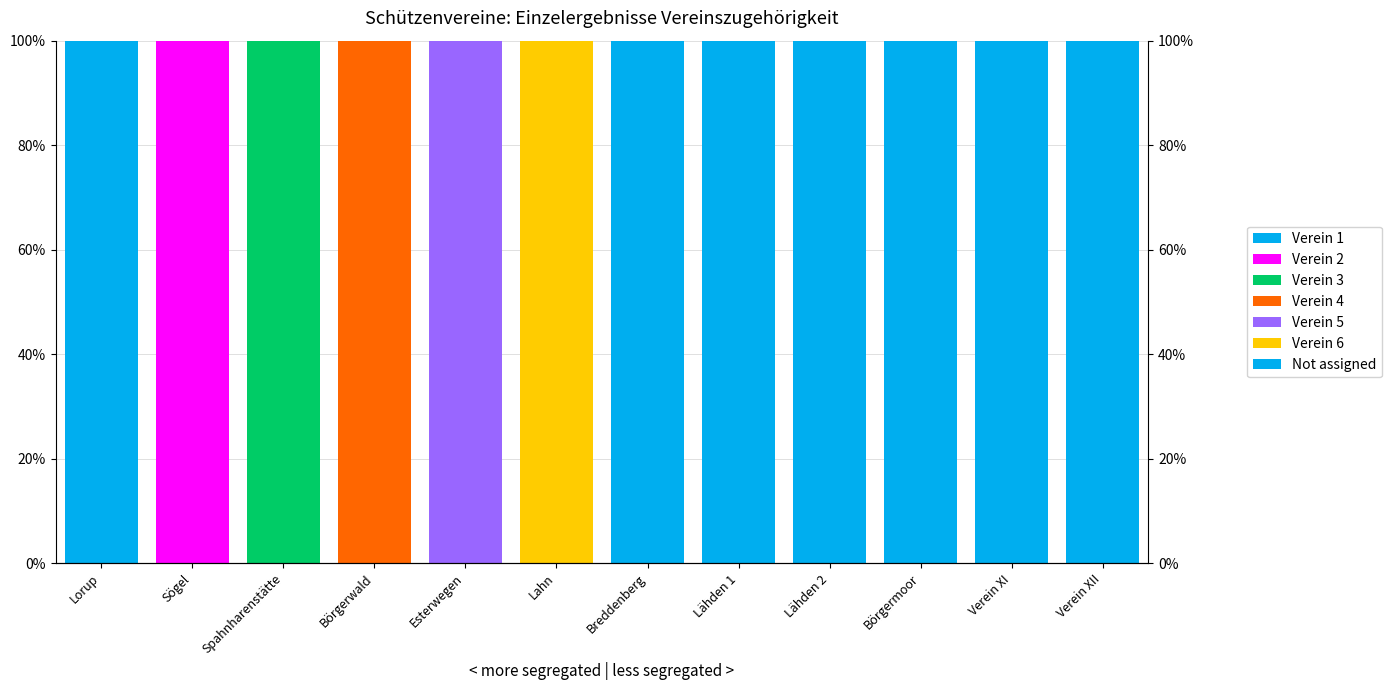

Reading left to right, what are all the values shown in this chart?

Verein 1: Lorup=100	Sögel=0	Spahnharenstätte=0	Börgerwald=0	Esterwegen=0	Lahn=0	Breddenberg=0	Lähden 1=0	Lähden 2=0	Börgermoor=0	Verein XI=0	Verein XII=0
Verein 2: Lorup=0	Sögel=100	Spahnharenstätte=0	Börgerwald=0	Esterwegen=0	Lahn=0	Breddenberg=0	Lähden 1=0	Lähden 2=0	Börgermoor=0	Verein XI=0	Verein XII=0
Verein 3: Lorup=0	Sögel=0	Spahnharenstätte=100	Börgerwald=0	Esterwegen=0	Lahn=0	Breddenberg=0	Lähden 1=0	Lähden 2=0	Börgermoor=0	Verein XI=0	Verein XII=0
Verein 4: Lorup=0	Sögel=0	Spahnharenstätte=0	Börgerwald=100	Esterwegen=0	Lahn=0	Breddenberg=0	Lähden 1=0	Lähden 2=0	Börgermoor=0	Verein XI=0	Verein XII=0
Verein 5: Lorup=0	Sögel=0	Spahnharenstätte=0	Börgerwald=0	Esterwegen=100	Lahn=0	Breddenberg=0	Lähden 1=0	Lähden 2=0	Börgermoor=0	Verein XI=0	Verein XII=0
Verein 6: Lorup=0	Sögel=0	Spahnharenstätte=0	Börgerwald=0	Esterwegen=0	Lahn=100	Breddenberg=0	Lähden 1=0	Lähden 2=0	Börgermoor=0	Verein XI=0	Verein XII=0